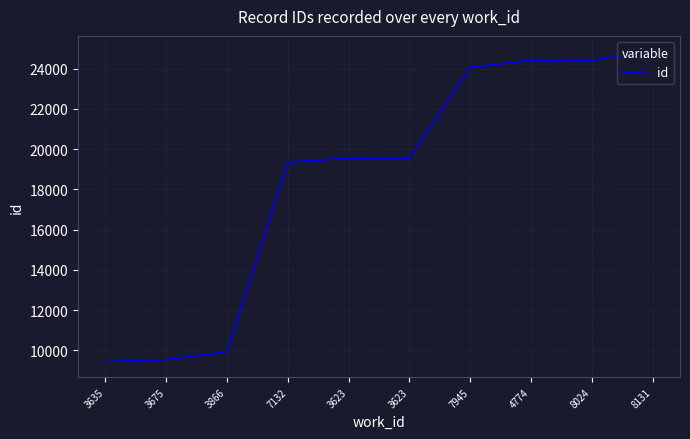

True or false: the data shows 16971 at 3866.

False